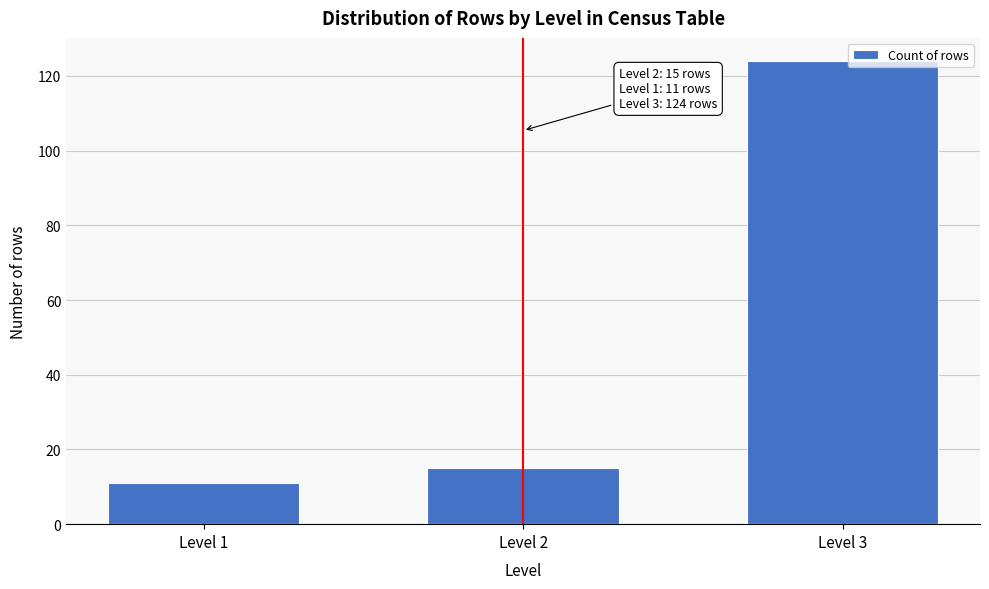

Reading right to left, list all the values displayed in this chart.

Level 3=124	Level 2=15	Level 1=11